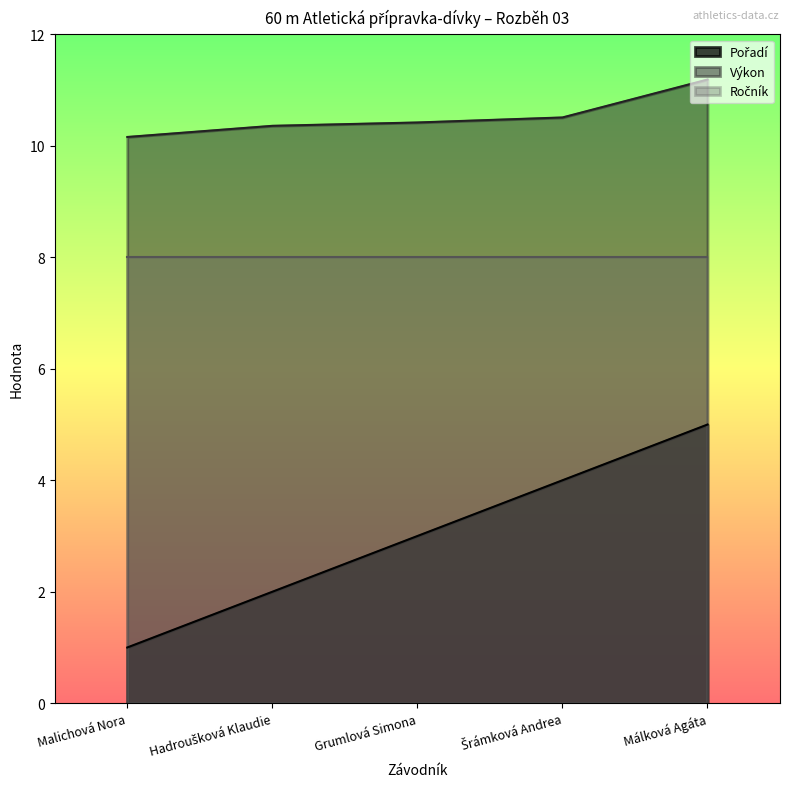

What is the value of the Pořadí point at the 1st from the left?

1.0